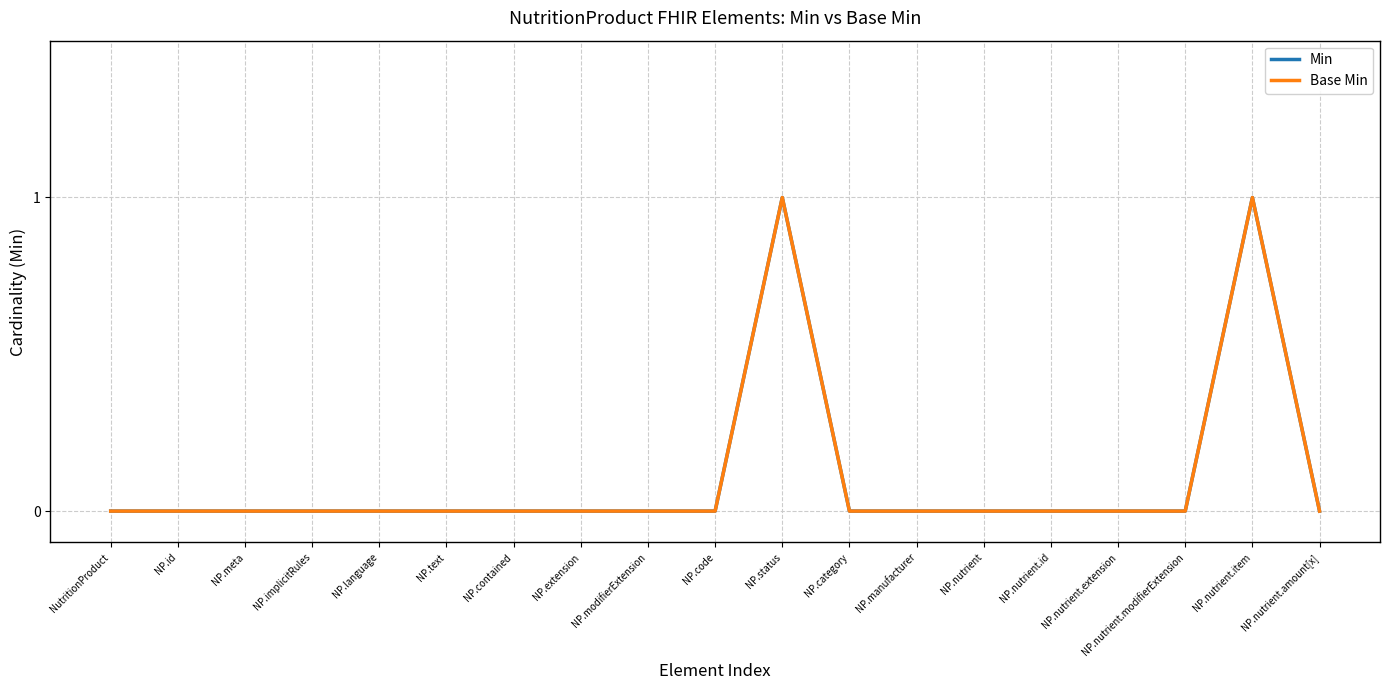

What is the difference between the maximum and minimum values in the Min series?

1